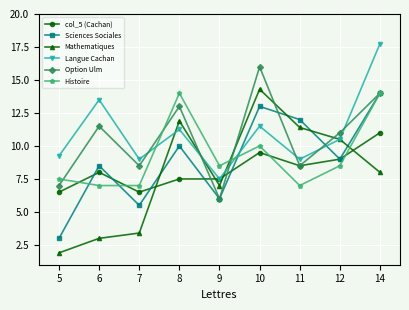

What is the sum of all Sciences Sociales values?

81.0